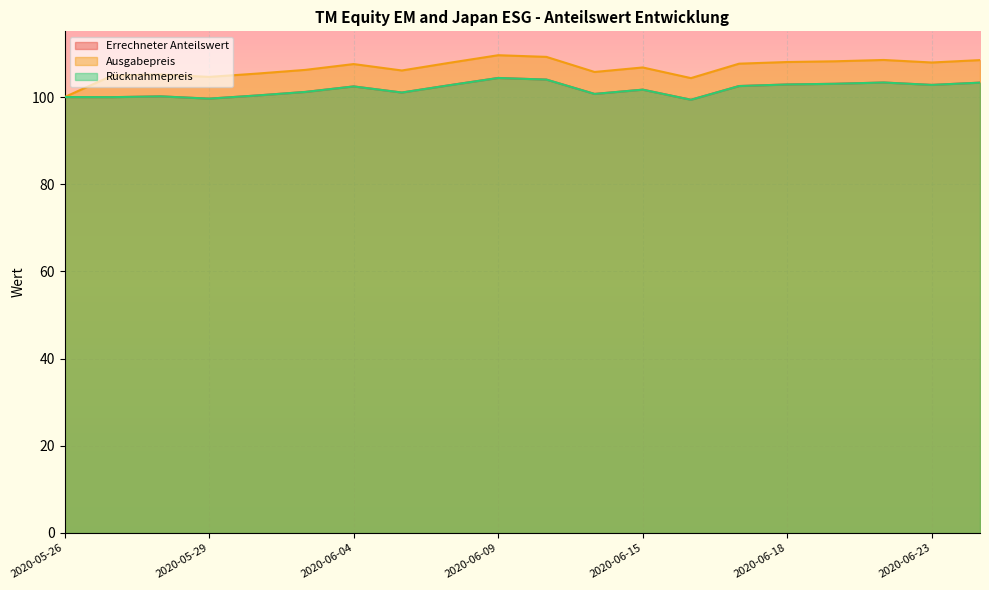

Which label corresponds to the smallest value in the chart?

2020-06-16